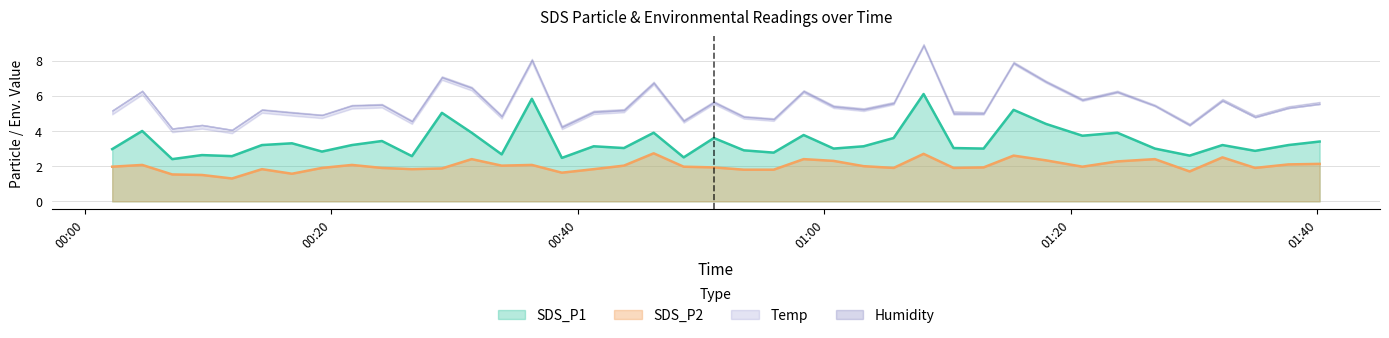

The value of SDS_P2 at 2022/08/02 00:41:17 is 1.8. True or false?

True